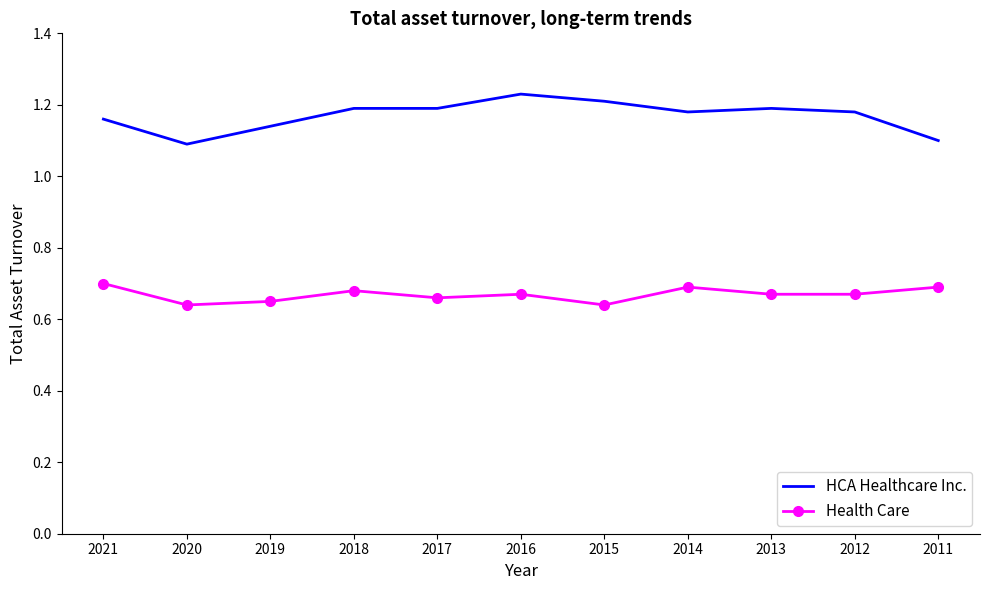

True or false: HCA Healthcare Inc. and Health Care intersect in this chart.

False